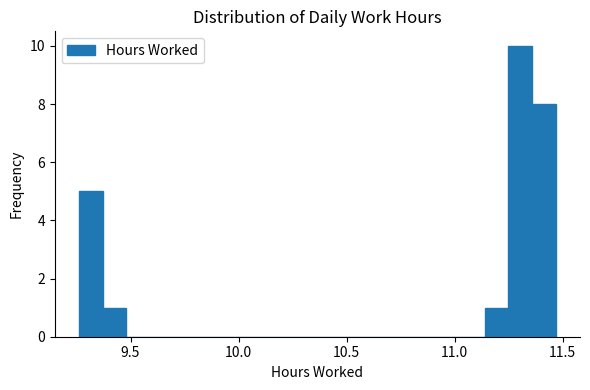

Read against the x-axis, roughly where is the centre of the tallest bar?

11.30